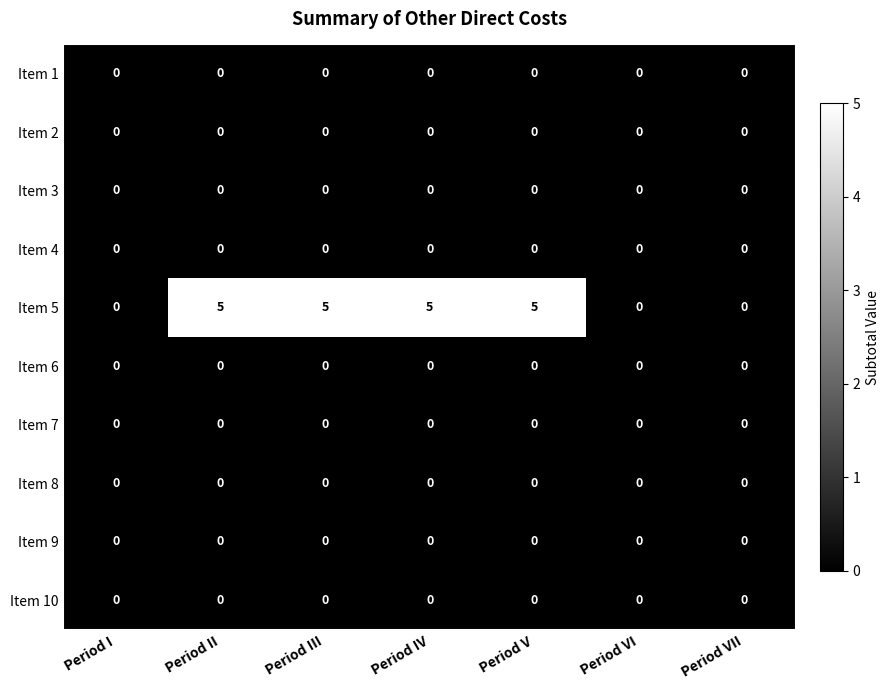

Which series has the largest total across all categories?

Item 5